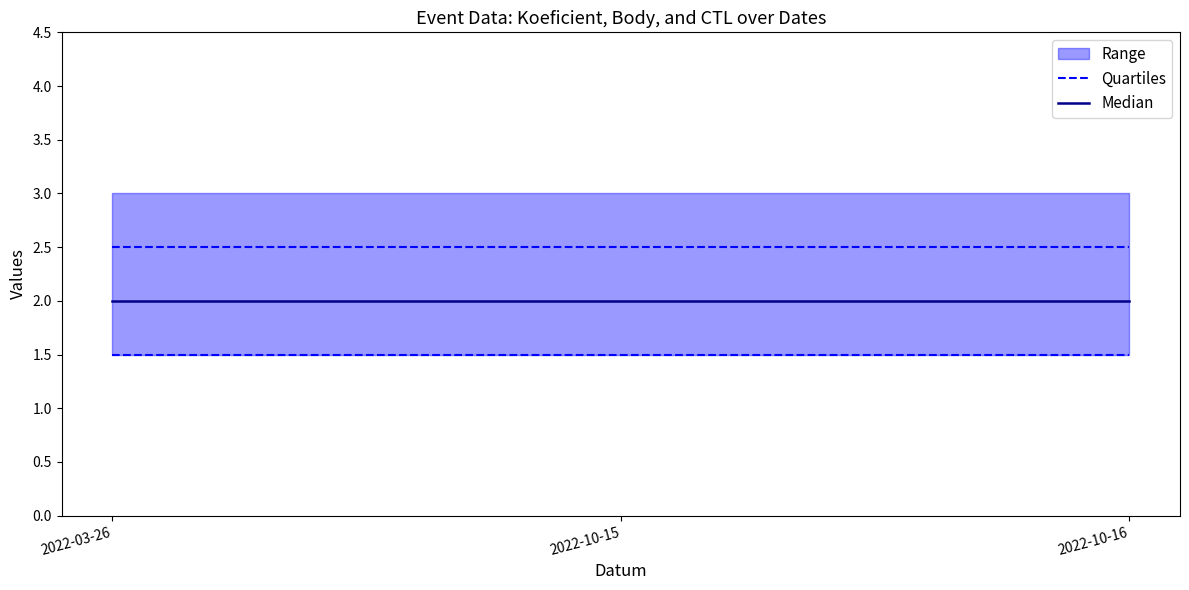

List the series in order of their overall mean, lowest first.

Median, Quartiles